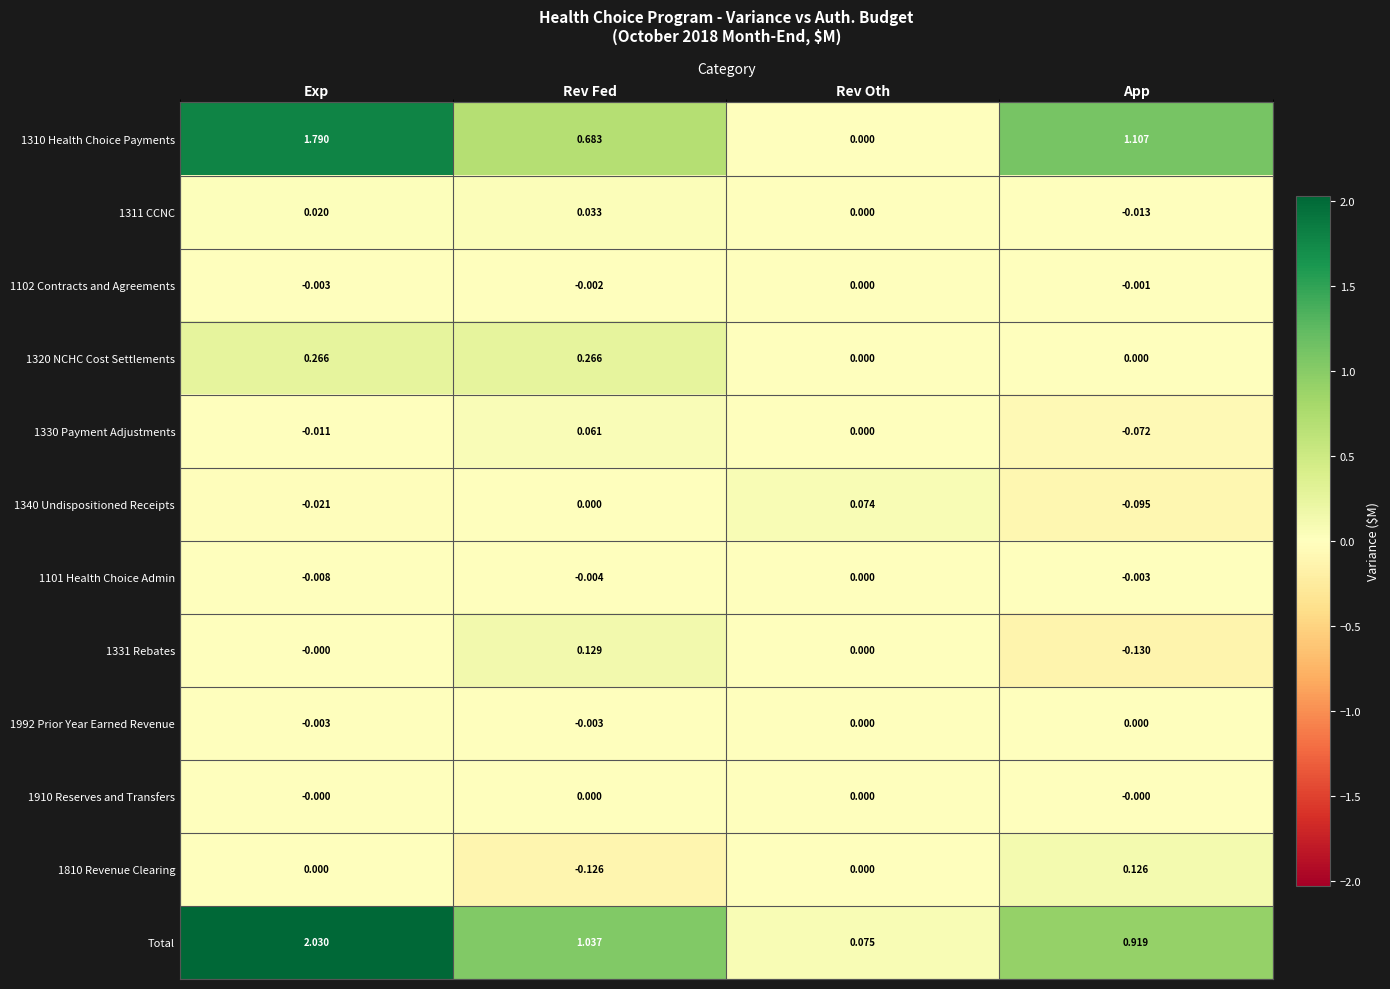

Which category has the lowest value across all series?

App